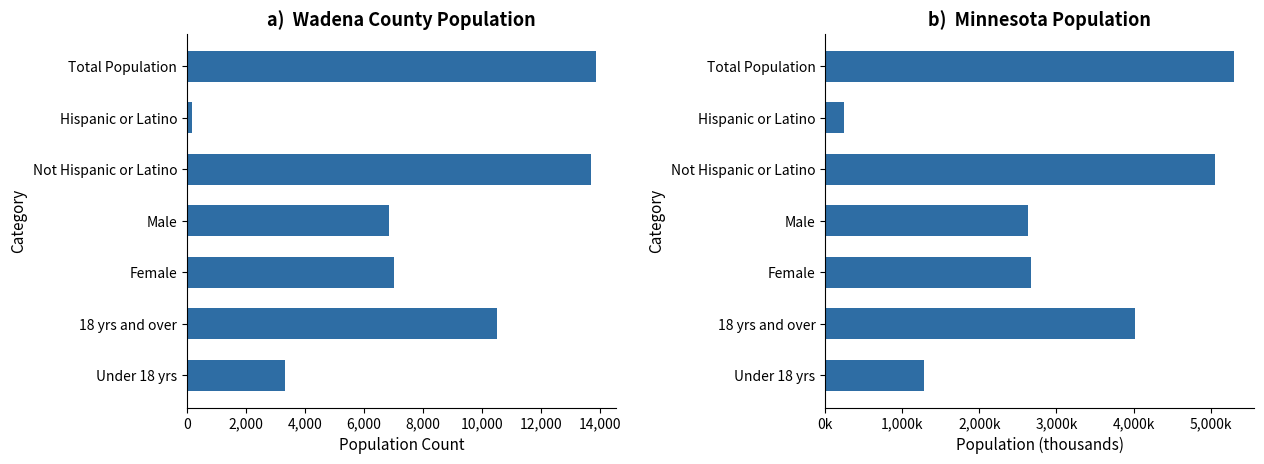

How many values in the Minnesota series exceed 2671?

4